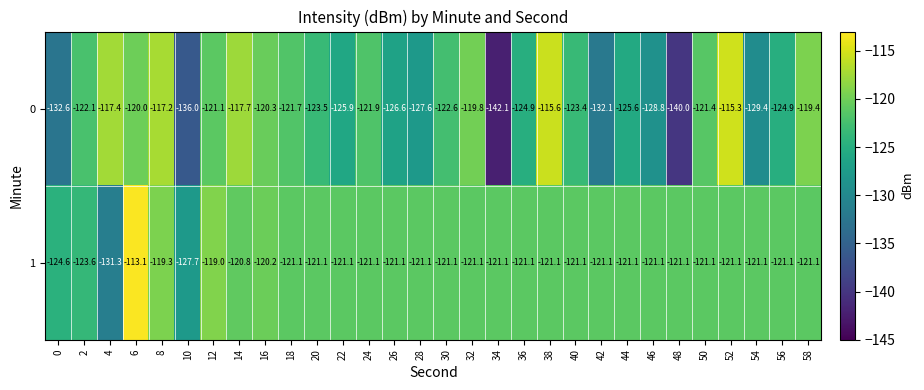

Which series has the widest spread of values?

0